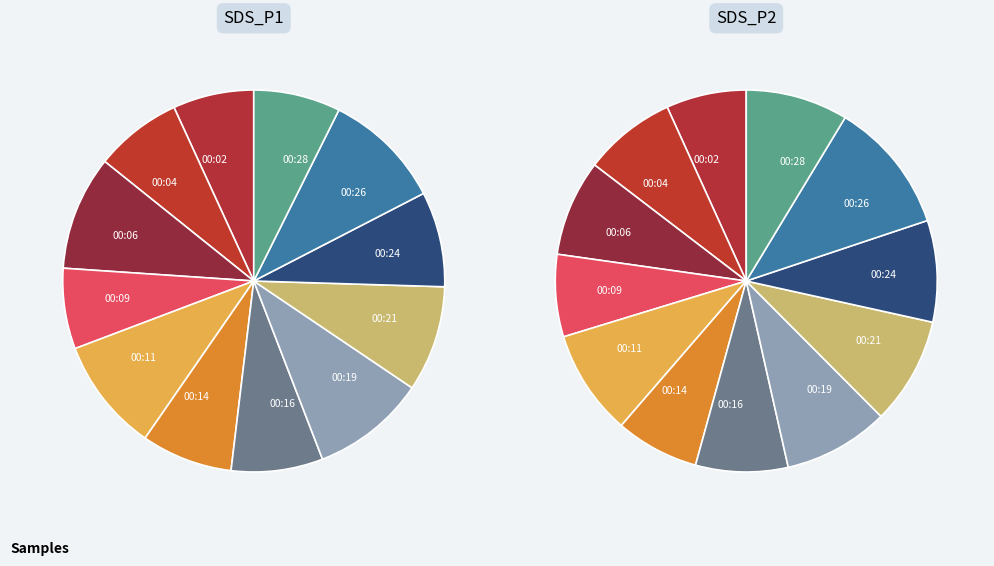

Does 00:21 account for over 50% of the chart?

No